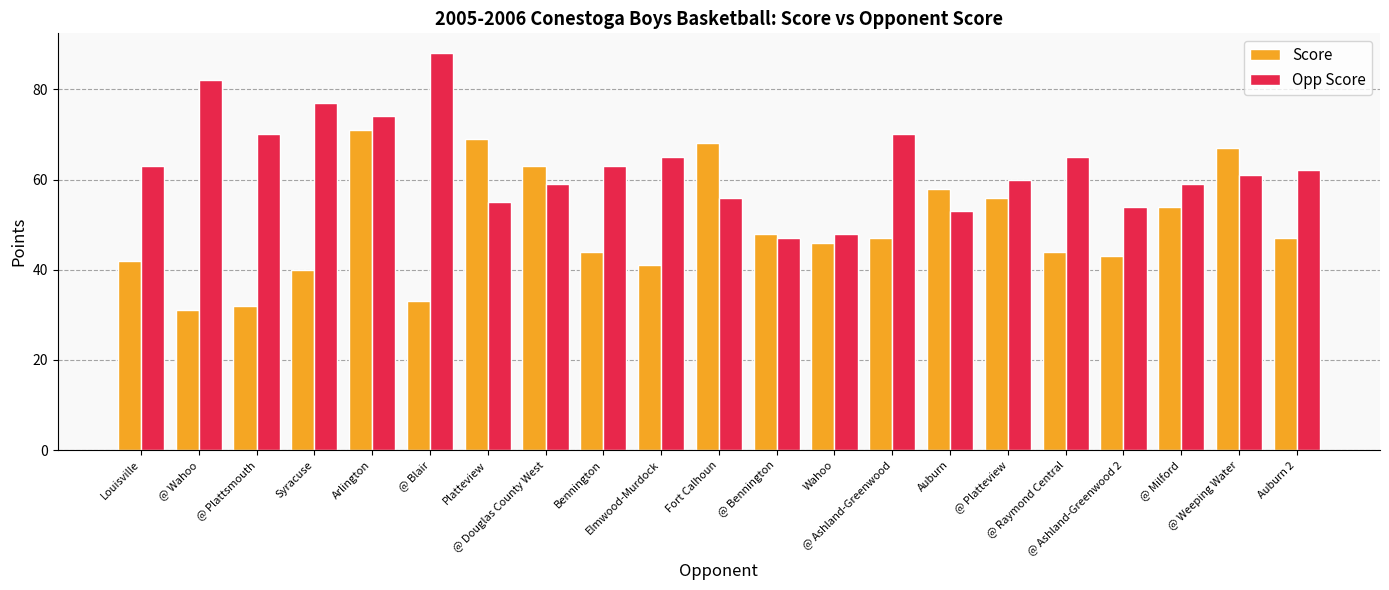

Which series has the largest total across all categories?

Opp Score